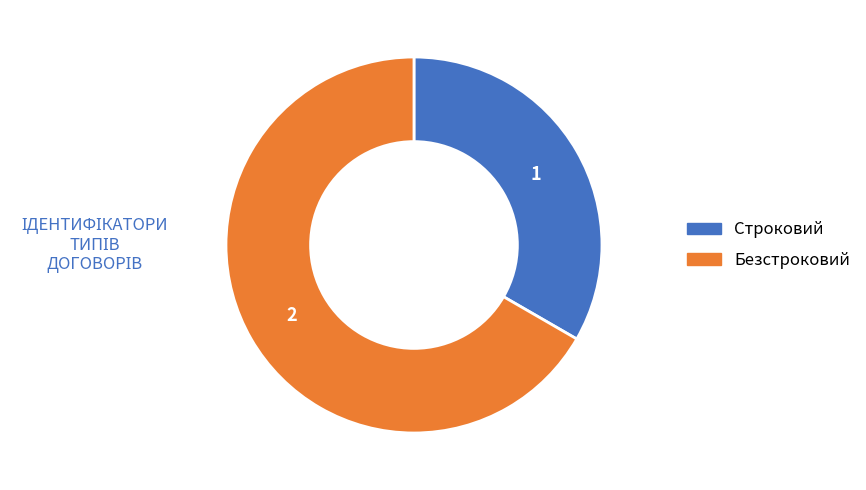

How many segments does this pie chart have?

2